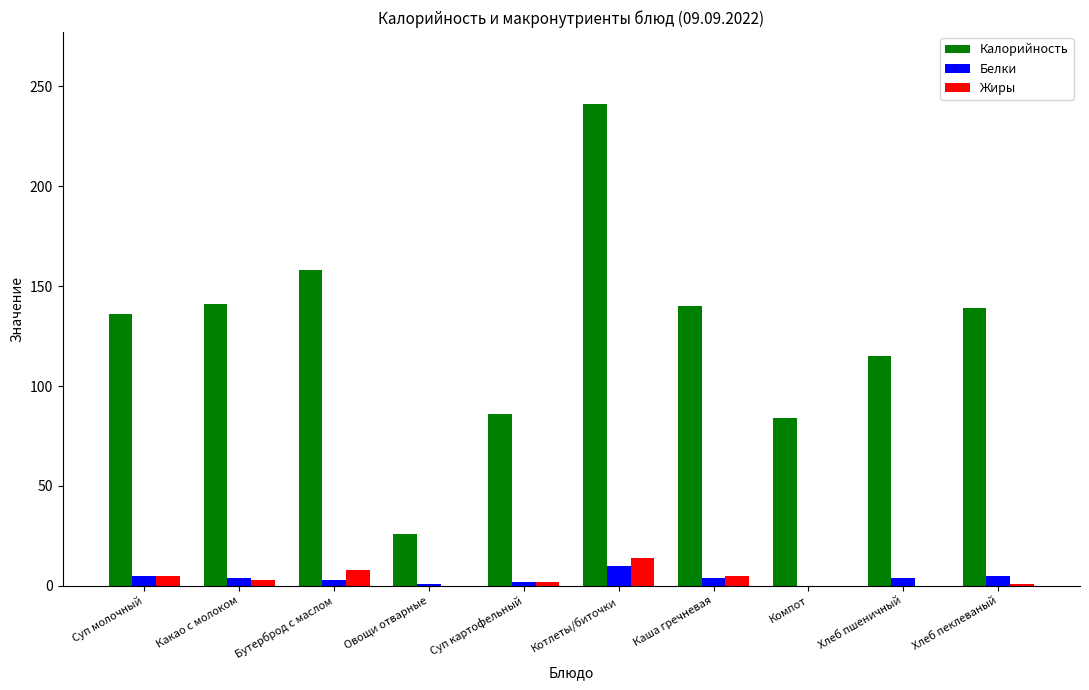

Which category has the highest value in the Белки series?

Котлеты/биточки